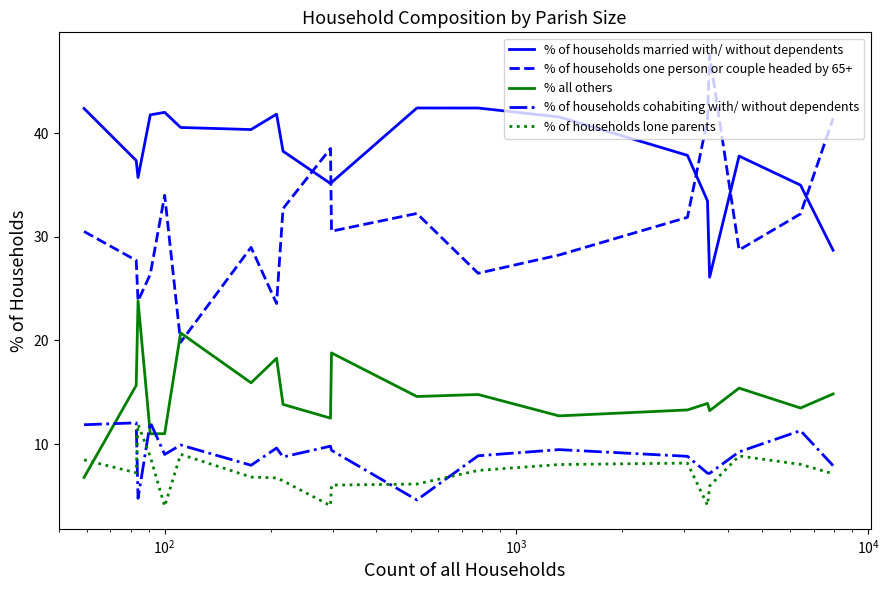

What is the greatest value displayed?

47.5